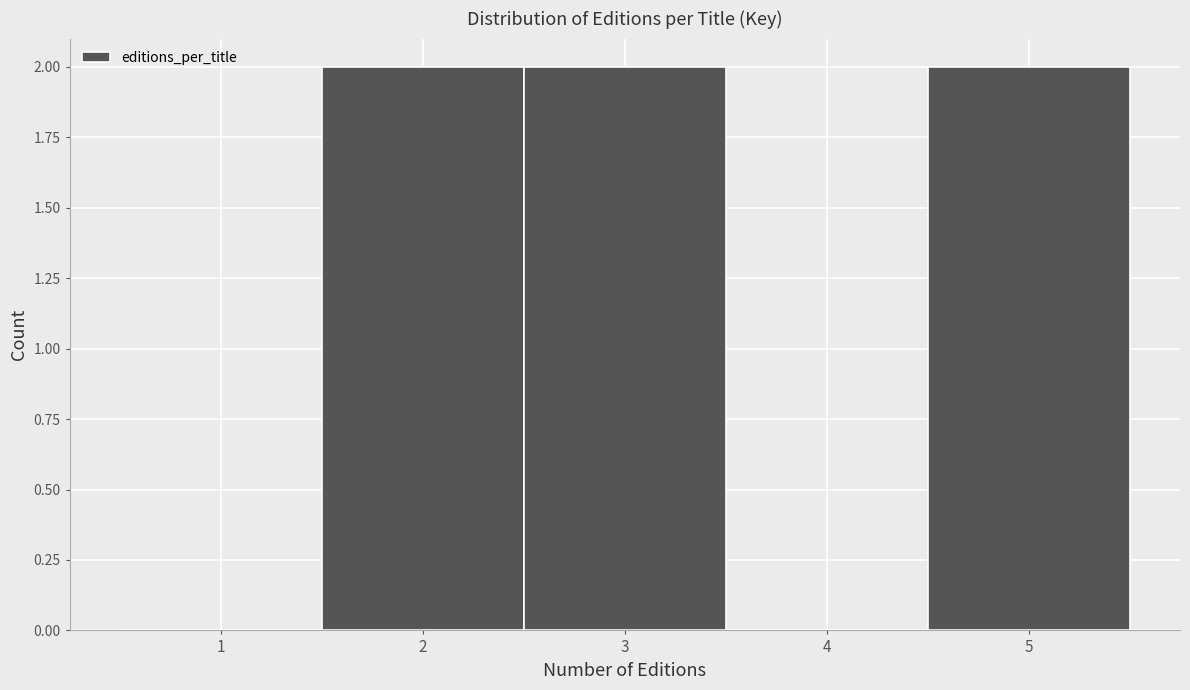

Reading right to left, extract all data points from this chart.

5=2	4=0	3=2	2=2	1=0